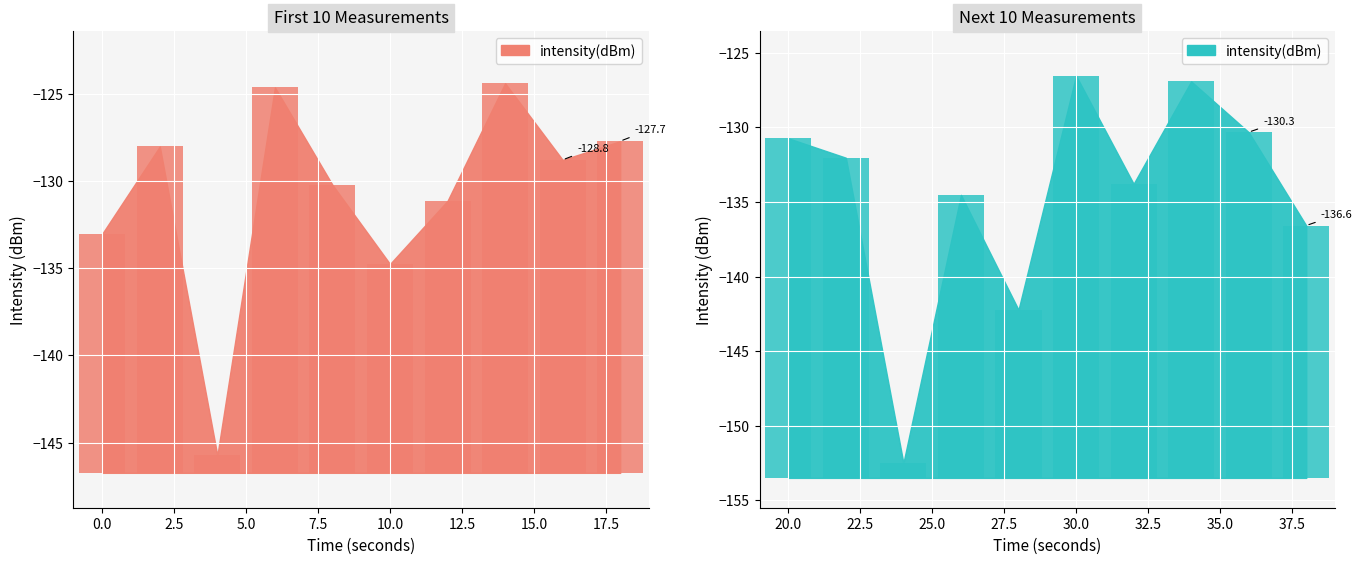

The chart shows a value of 8.6 at 32.5. True or false?

False